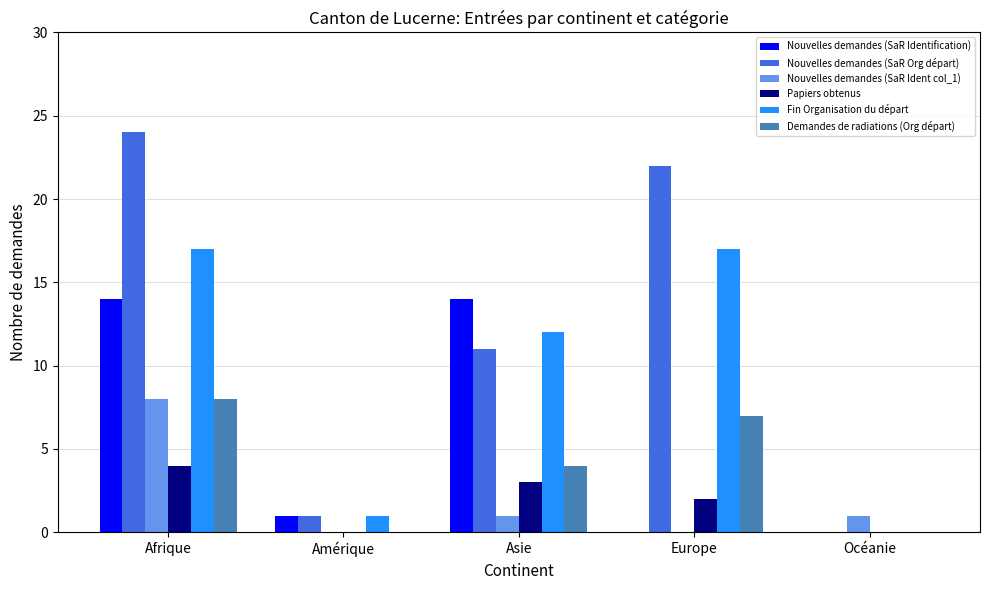

What is the greatest value displayed?

24